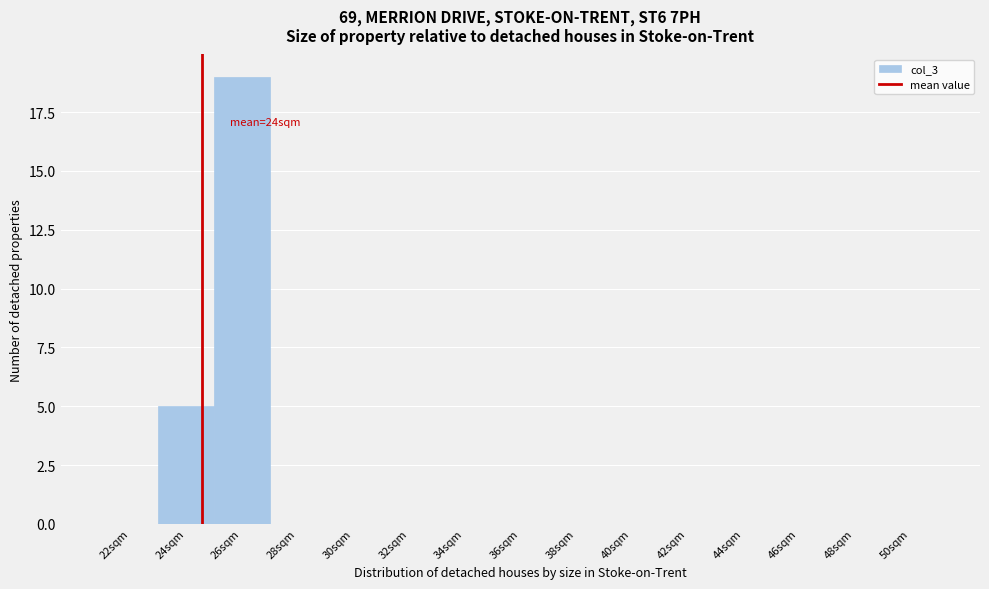

Reading right to left, what are all the values shown in this chart?

50sqm=0	48sqm=0	46sqm=0	44sqm=0	42sqm=0	40sqm=0	38sqm=0	36sqm=0	34sqm=0	32sqm=0	30sqm=0	28sqm=0	26sqm=19	24sqm=5	22sqm=0